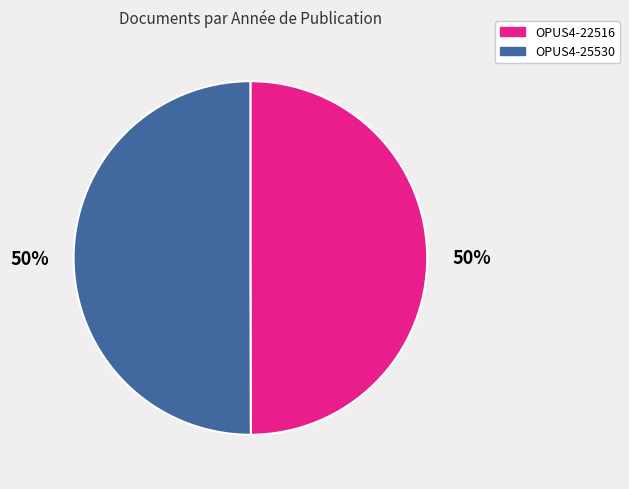

True or false: OPUS4-22516 accounts for 41% of the total.

False